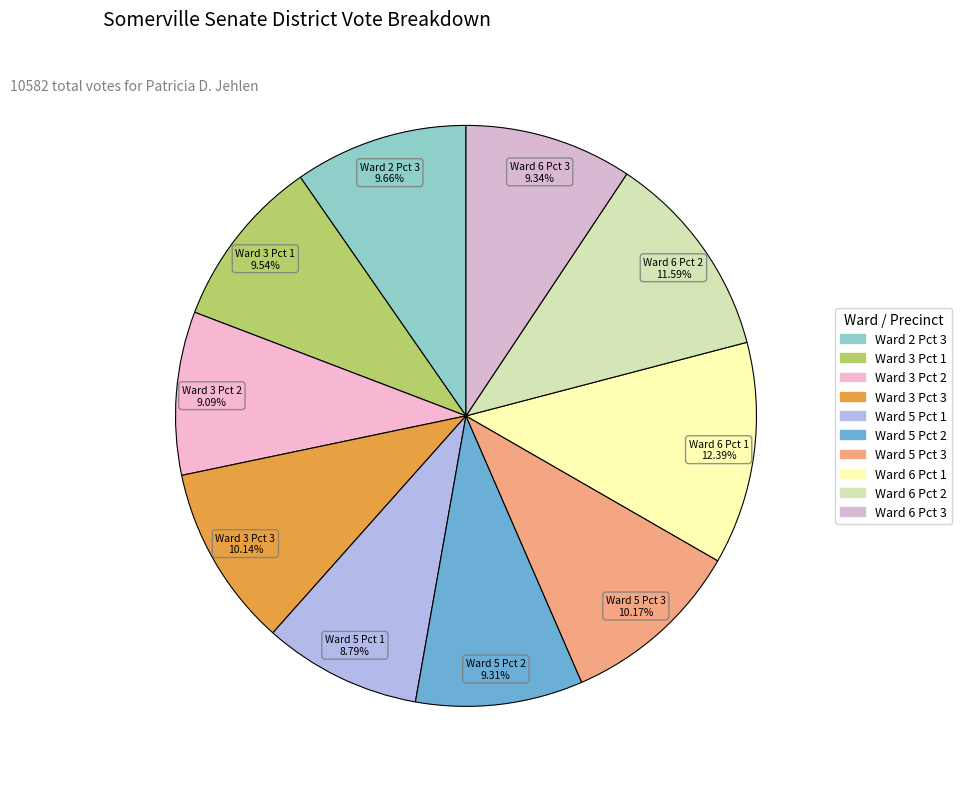

How many slices are in this pie chart?

10